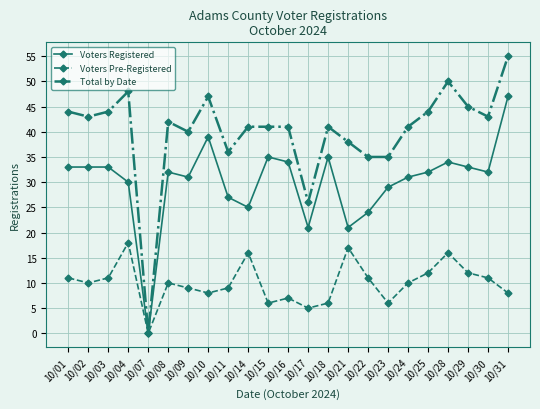

Count the number of data series in this chart.

3